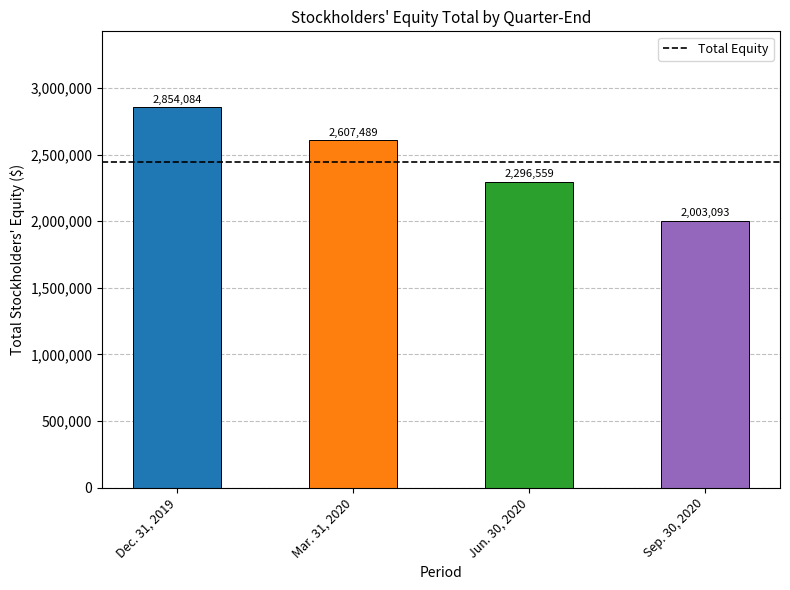

Reading left to right, extract all data points from this chart.

Dec. 31, 2019=2854084	Mar. 31, 2020=2607489	Jun. 30, 2020=2296559	Sep. 30, 2020=2003093